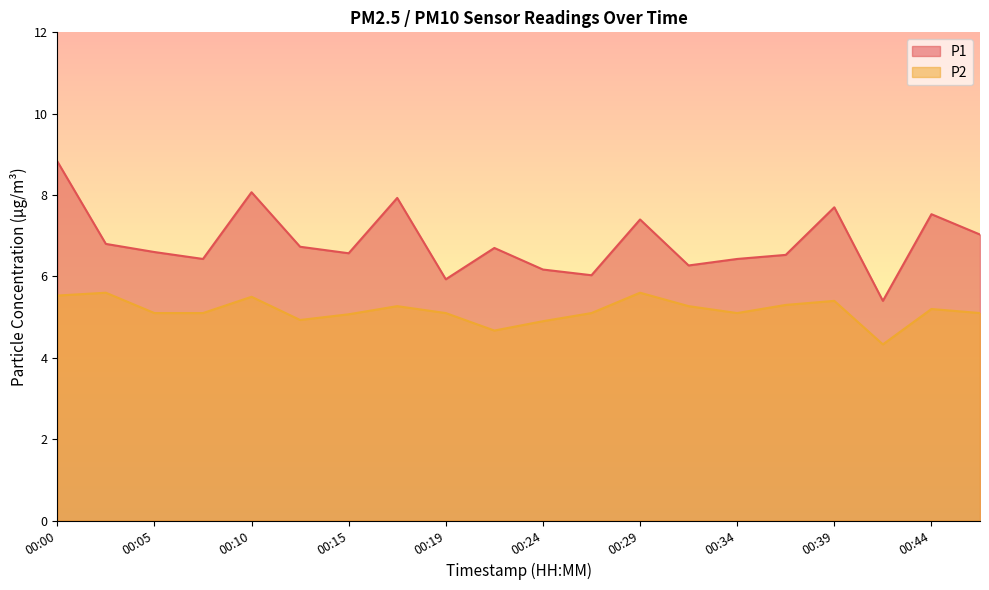

At how many categories does at least one series exceed 5?

20